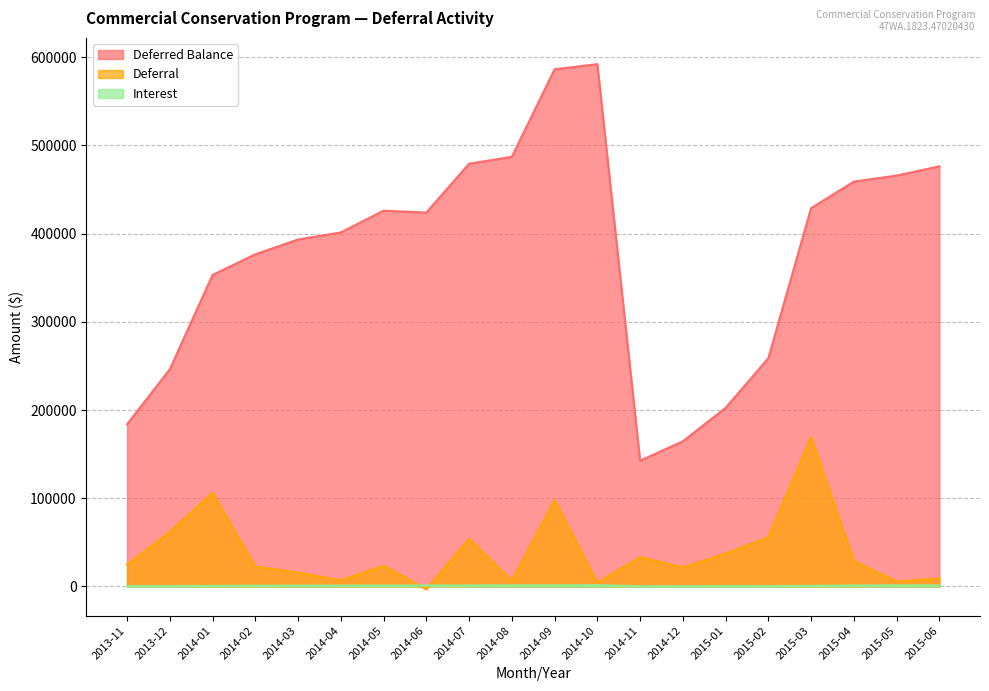

Is it true that Interest equals 1217.1 at 2015-03?

False